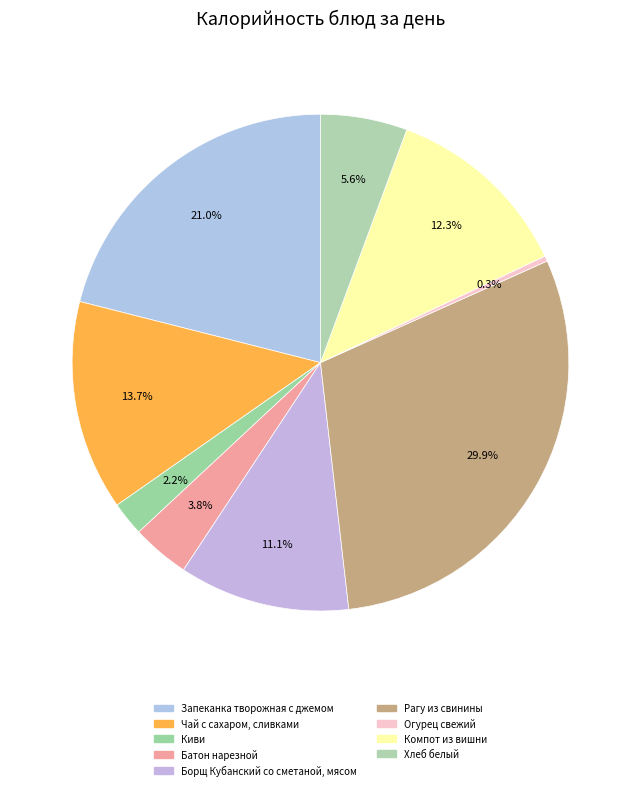

What is the largest slice in the pie chart?

Рагу из свинины